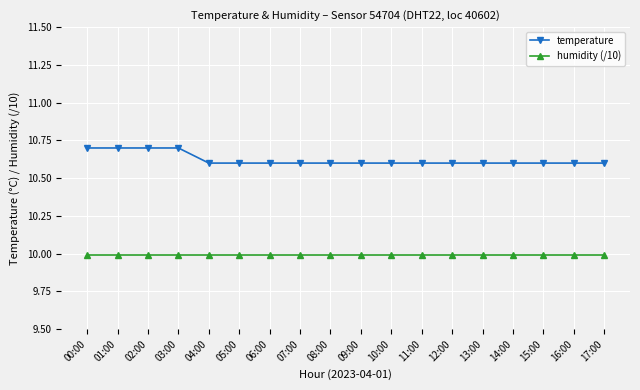

List the series in order of their peak value, highest first.

temperature, humidity (/10)